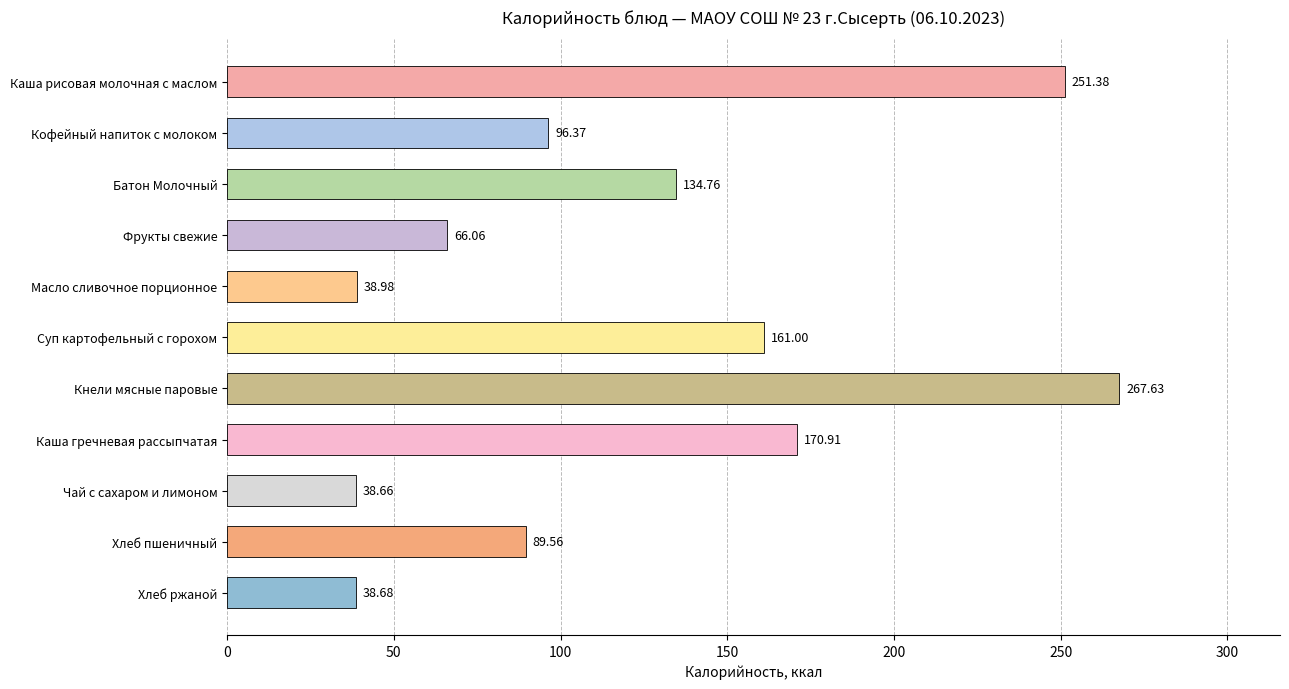

What is the average value?

123.1